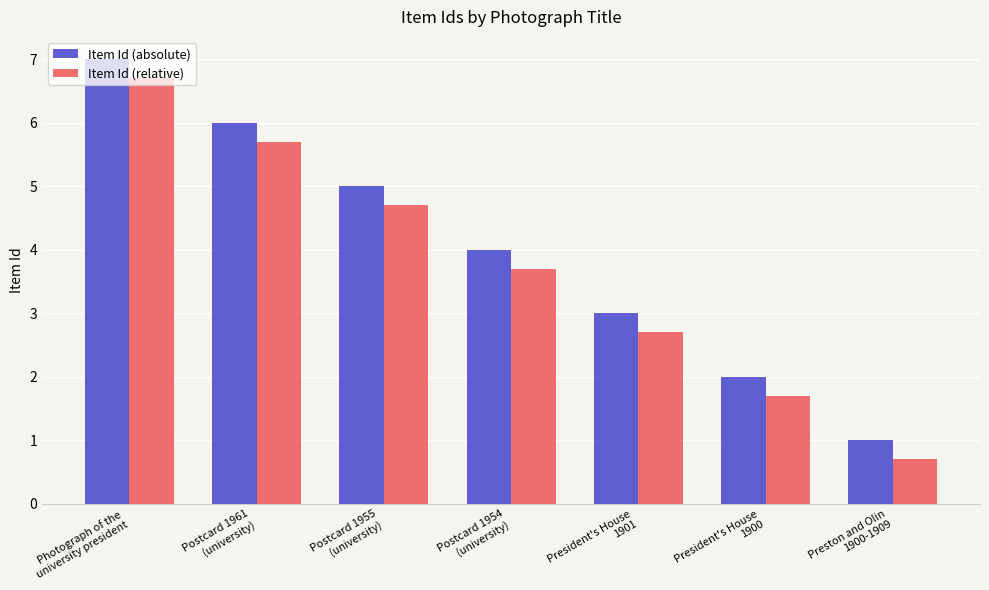

Which series has the largest total across all categories?

Item Id (absolute)